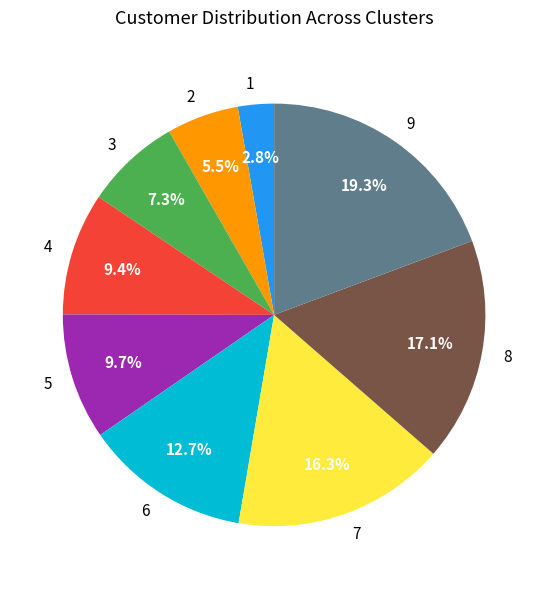

To the nearest percent, what portion does 7 represent?

16%